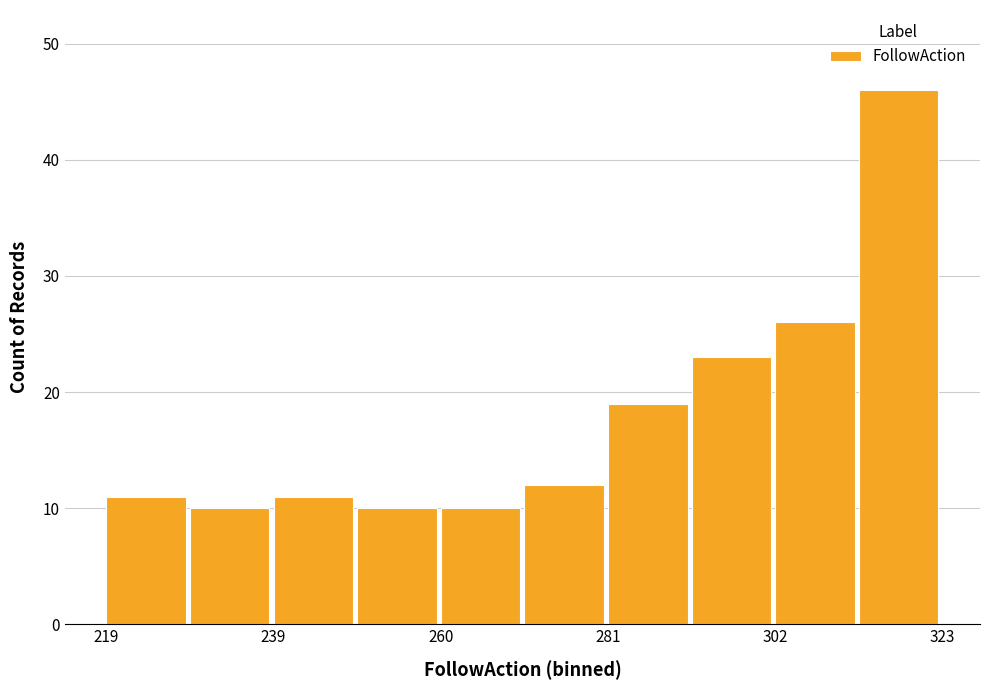

Around what value on the x-axis is the tallest bar? Give the approximate position of its centre, as read against the axis.

320